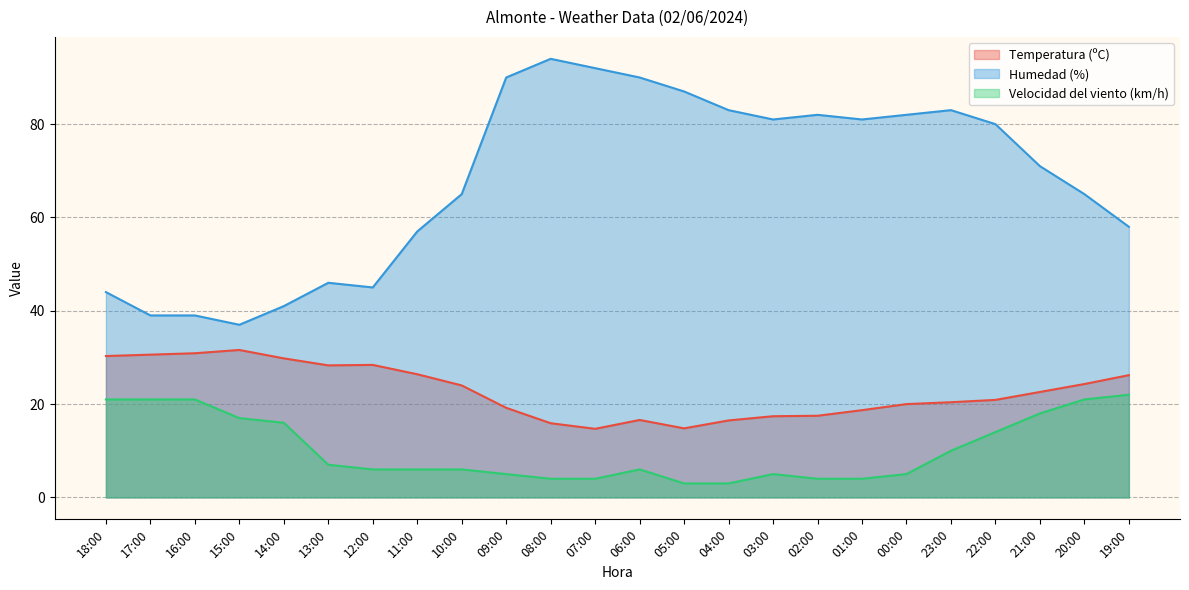

At how many categories does at least one series exceed 76?

12